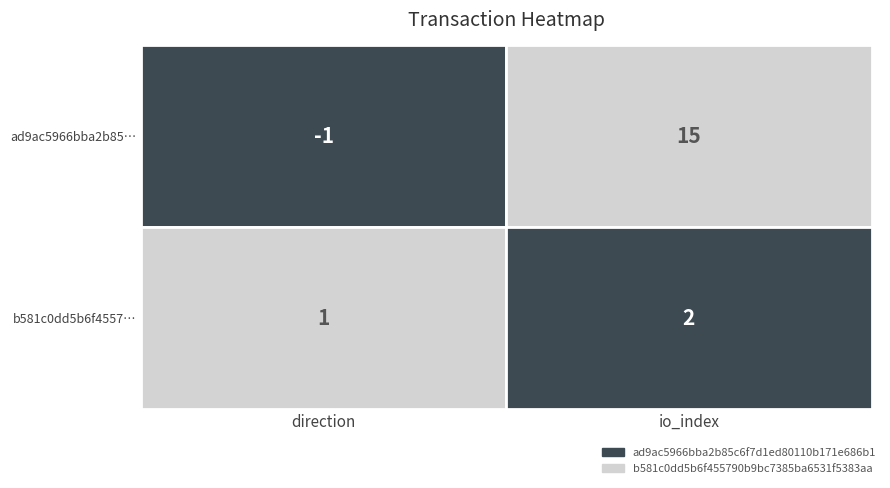

Which series has the largest range (max minus min)?

ad9ac5966bba2b85c6f7d1ed80110b171e686b1